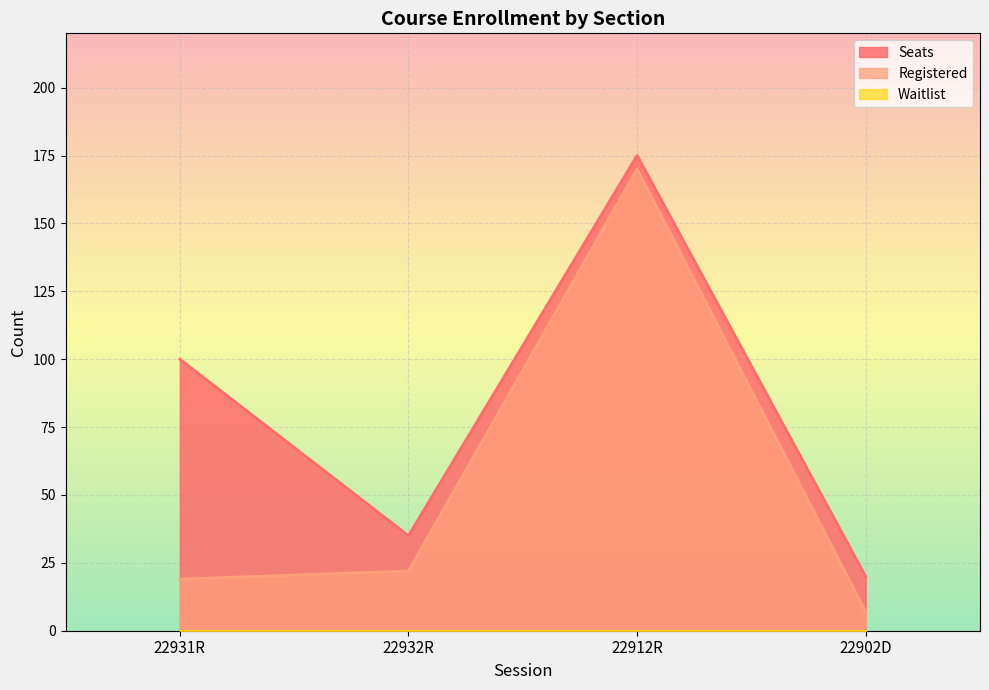

The value of Registered at 22932R is 22. True or false?

True